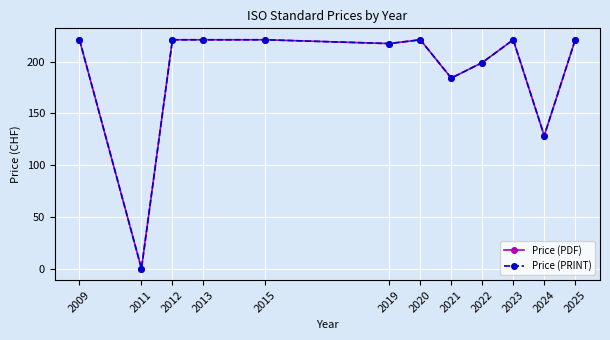

Which series has the widest spread of values?

Price (PDF)